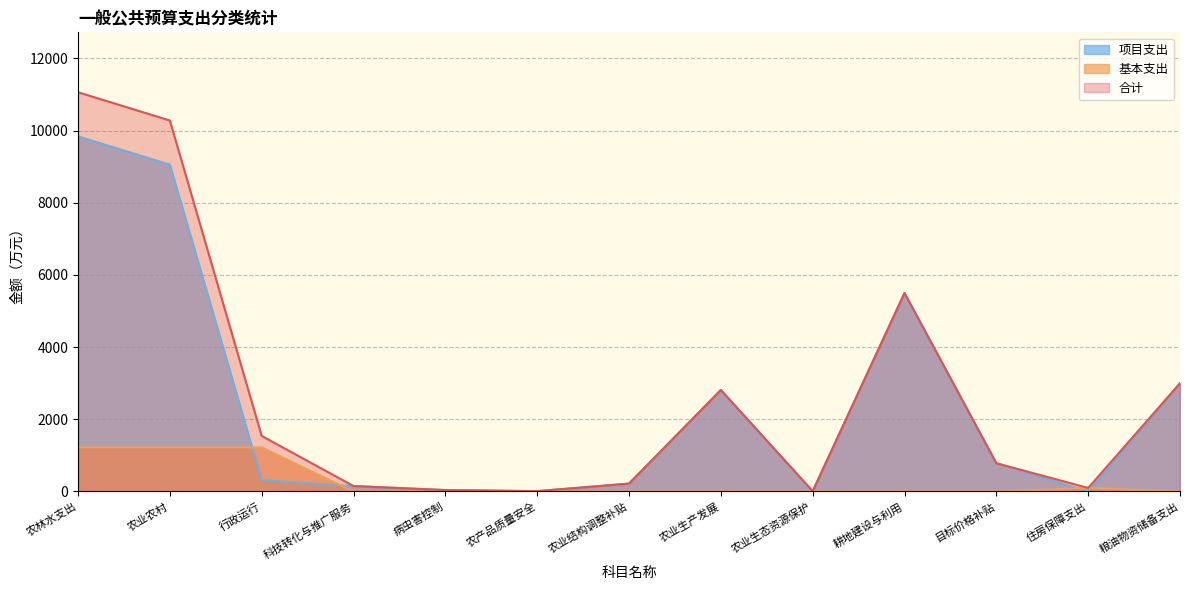

At which category does 基本支出 reach its first local peak?

住房保障支出